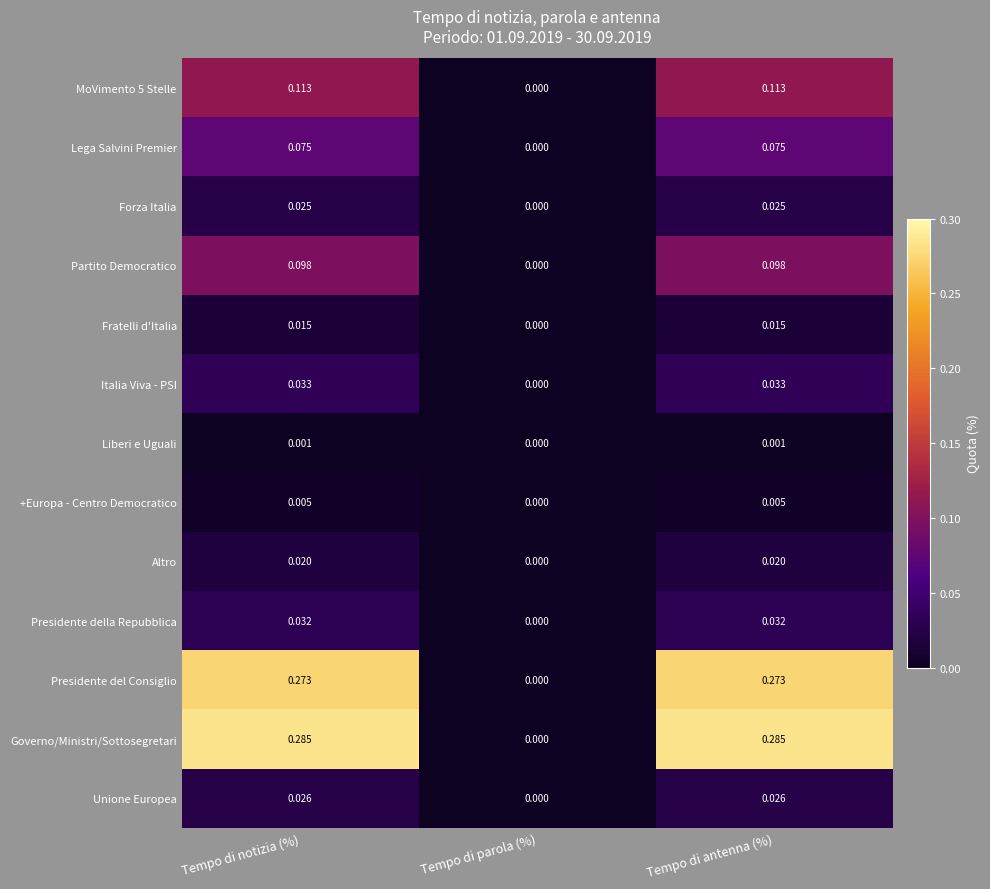

At which label is Partito Democratico closest to 0?

Tempo di parola (%)